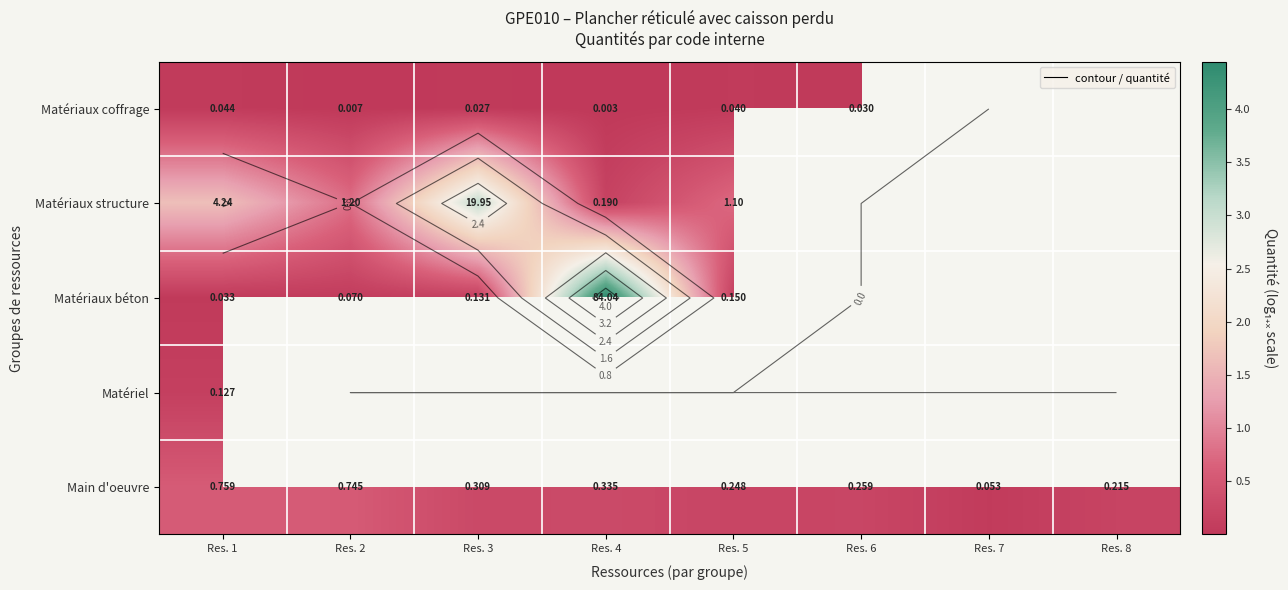

What is the difference between the highest and lowest values at Res. 6?

0.2